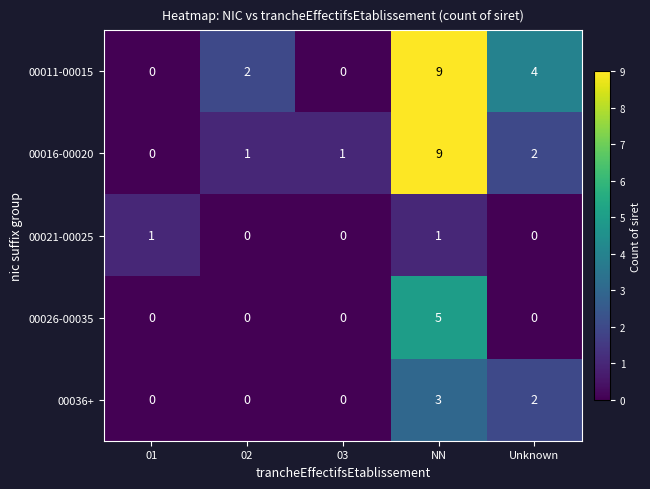

Reading right to left, what are all the values shown in this chart?

00011-00015: Unknown=4	NN=9	03=0	02=2	01=0
00016-00020: Unknown=2	NN=9	03=1	02=1	01=0
00021-00025: Unknown=0	NN=1	03=0	02=0	01=1
00026-00035: Unknown=0	NN=5	03=0	02=0	01=0
00036+: Unknown=2	NN=3	03=0	02=0	01=0